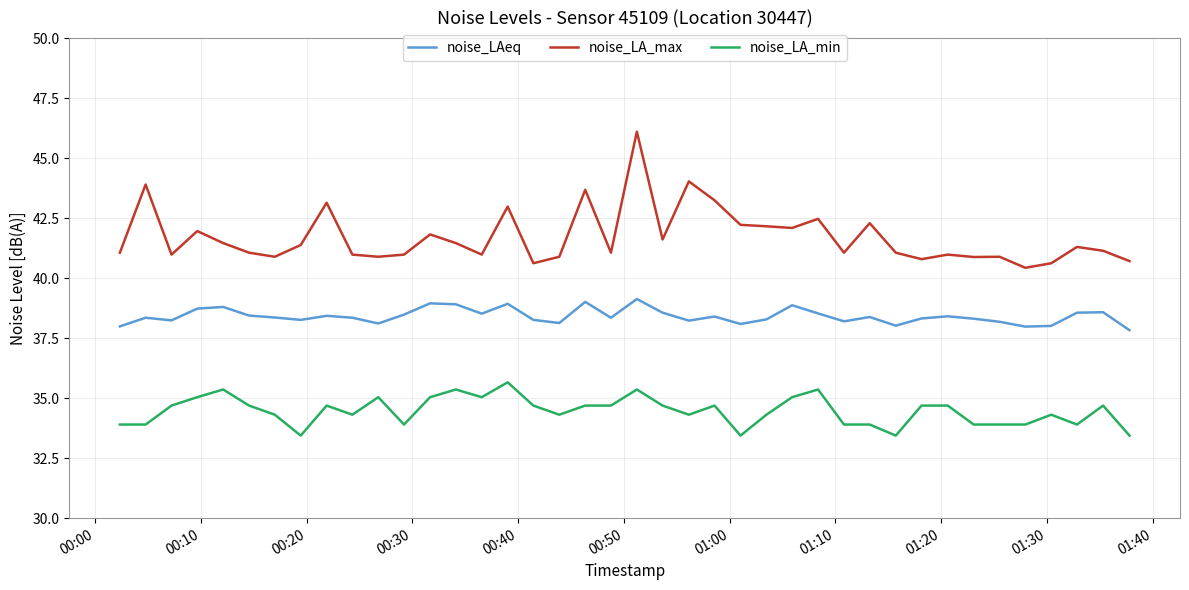

True or false: noise_LAeq and noise_LA_min cross at least once.

False